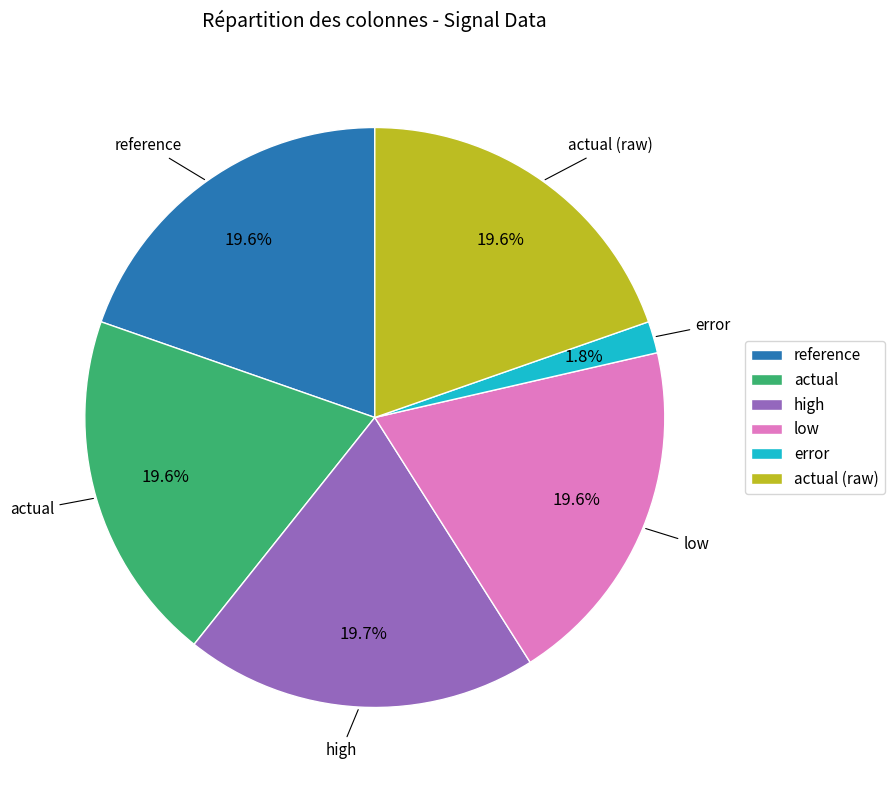

To the nearest percent, what is the difference between the actual (raw) and error slice percentages?

18%